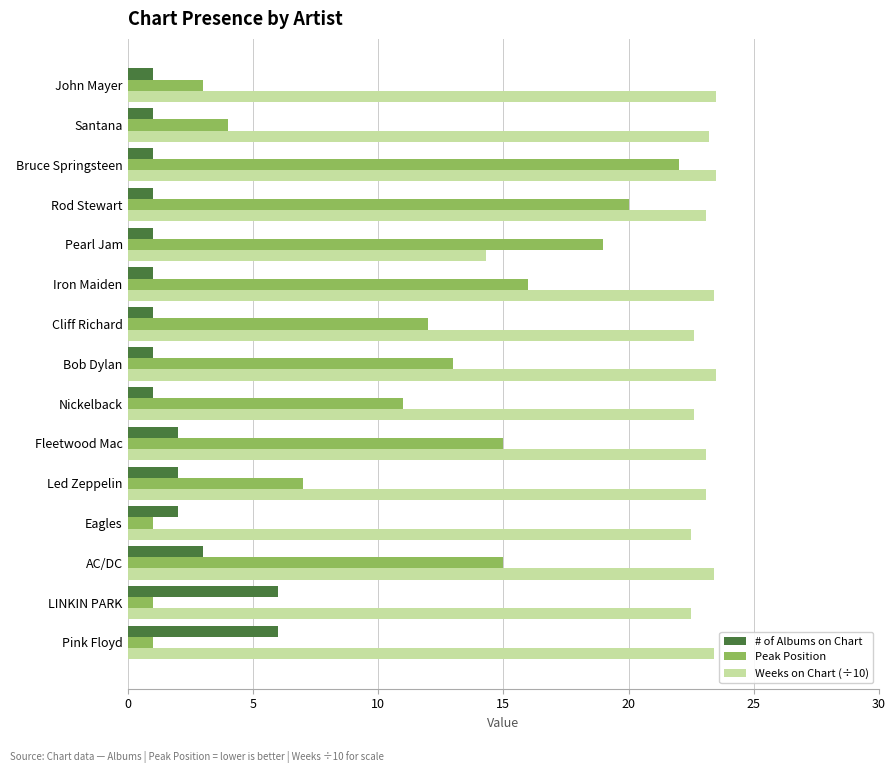

Is it true that # of Albums on Chart equals 0.8 at Eagles?

False